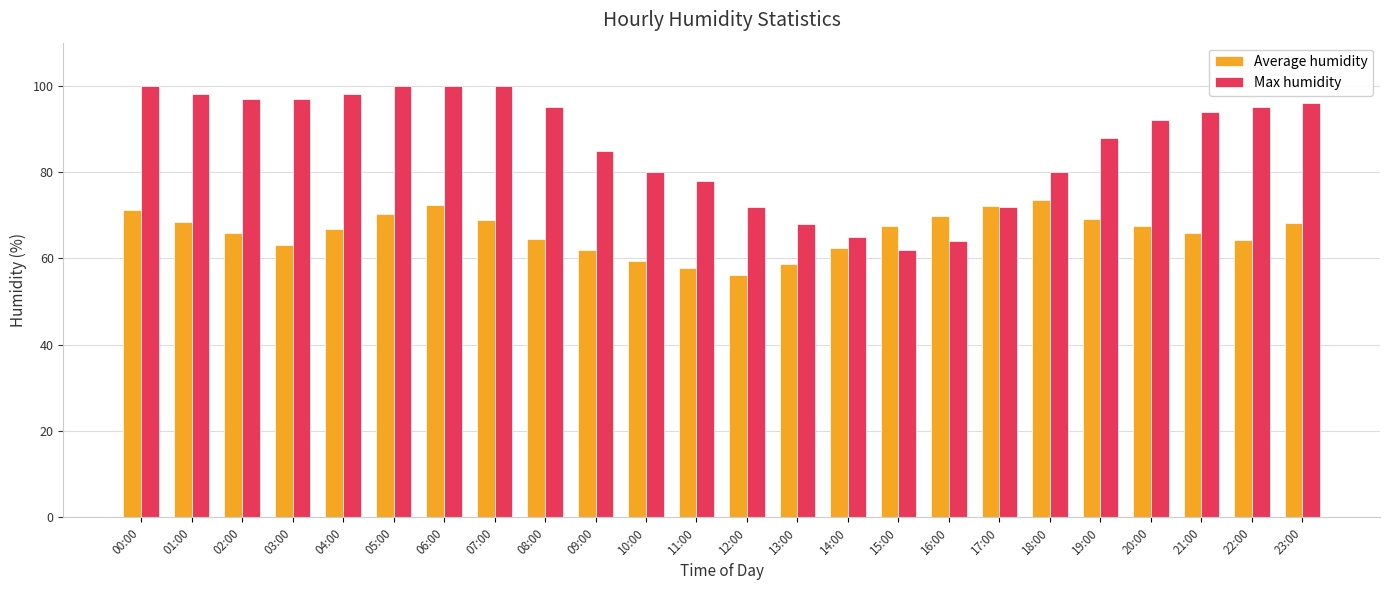

Read the Max humidity value at 00:00.

100.0